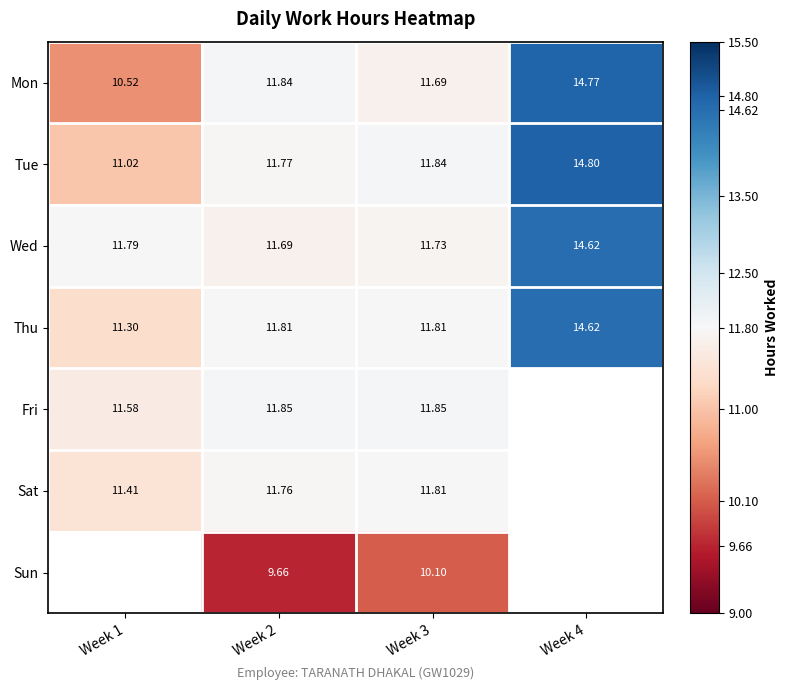

What is the spread (max minus min) of values at Week 1?

1.3